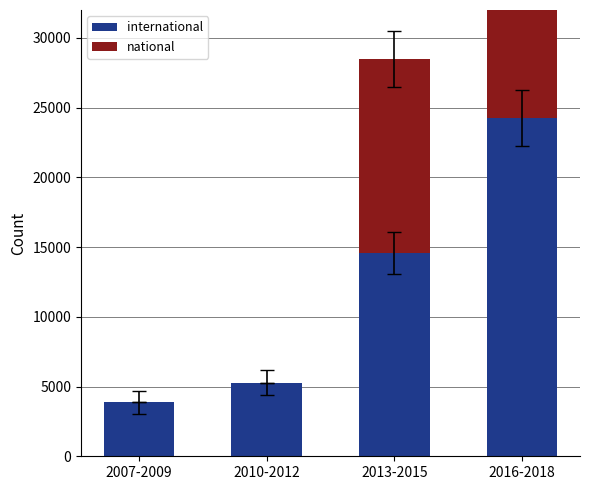

Rank the series by their maximum value, from highest to lowest.

international, national